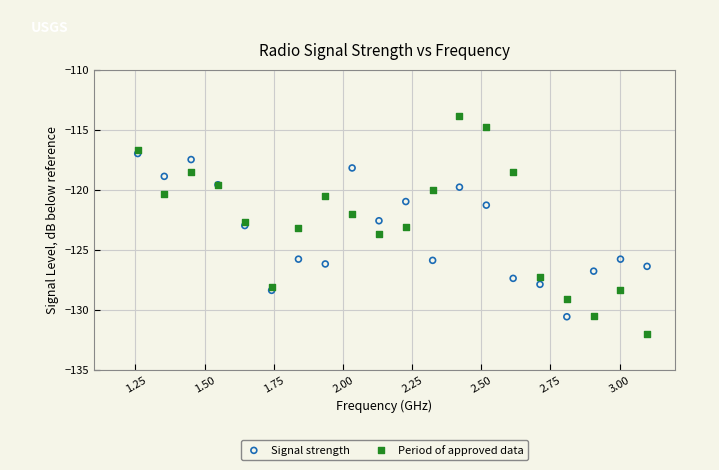

Which series has the widest spread of Y values?

Period of approved data